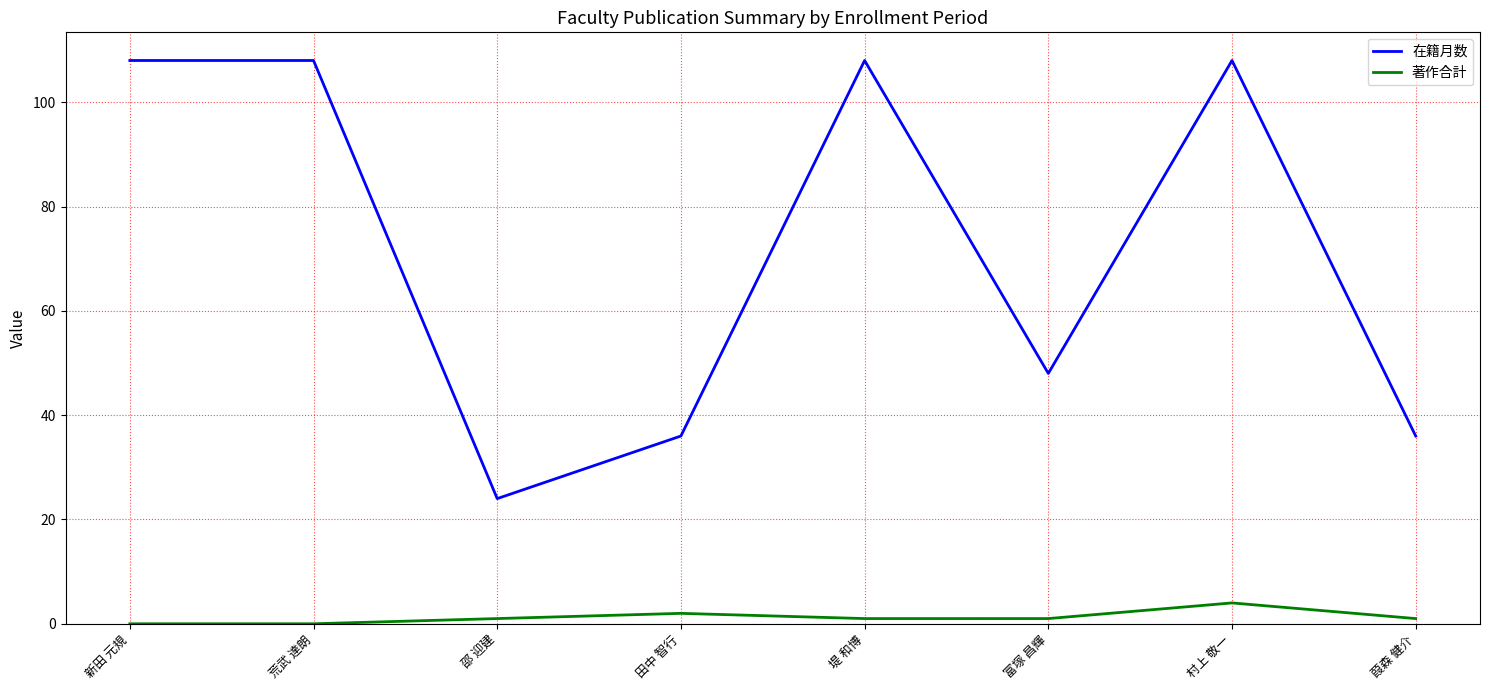

Rank the series by their average value, from lowest to highest.

著作合計, 在籍月数